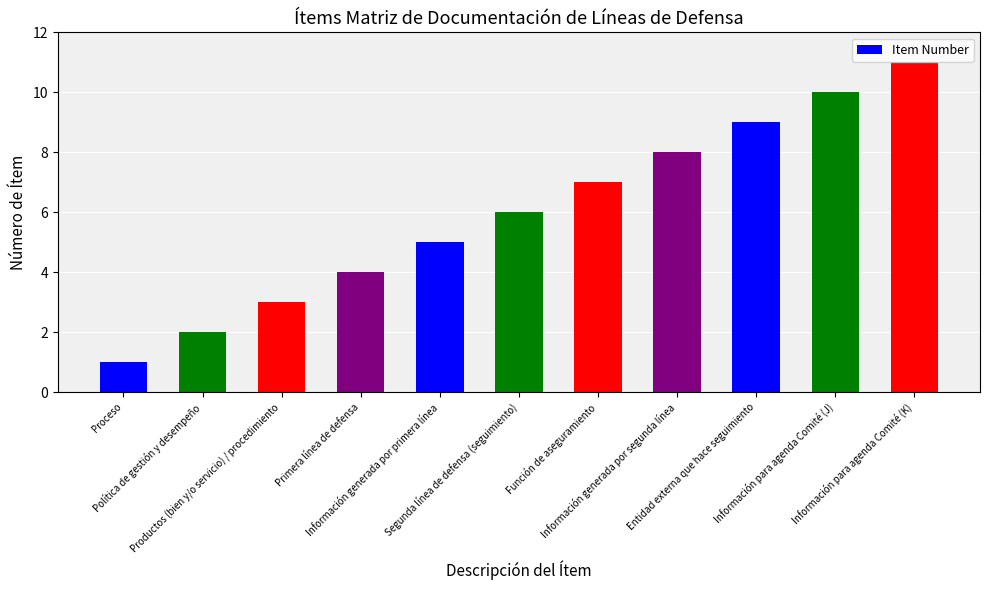

Which has a higher value, Información generada por primera línea or Entidad externa que hace seguimiento?

Entidad externa que hace seguimiento